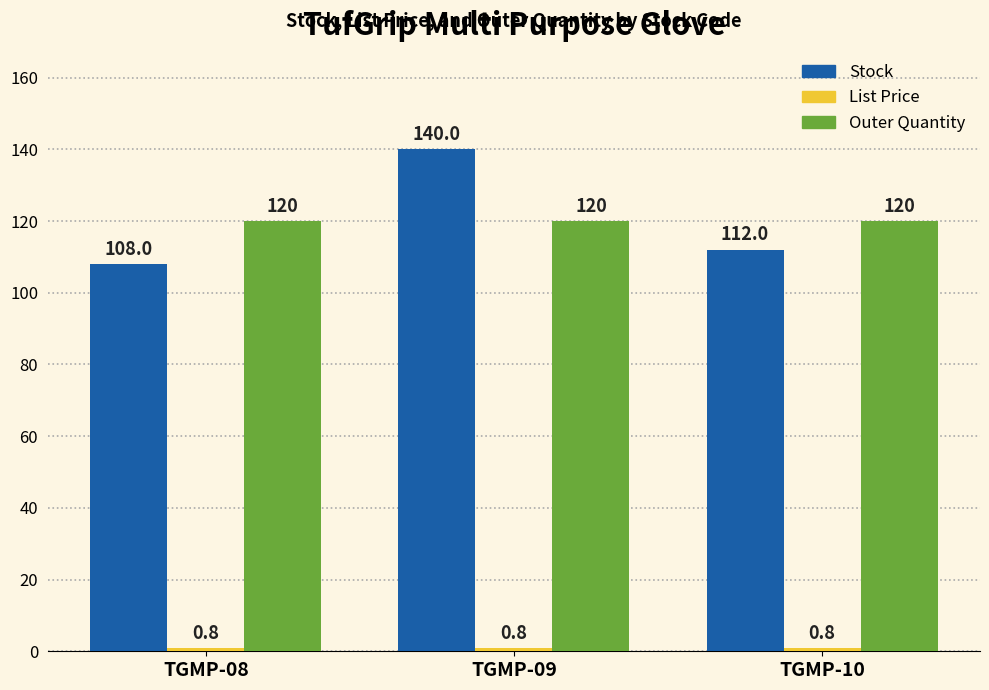

True or false: Stock has a value of 50.4 at TGMP-08.

False